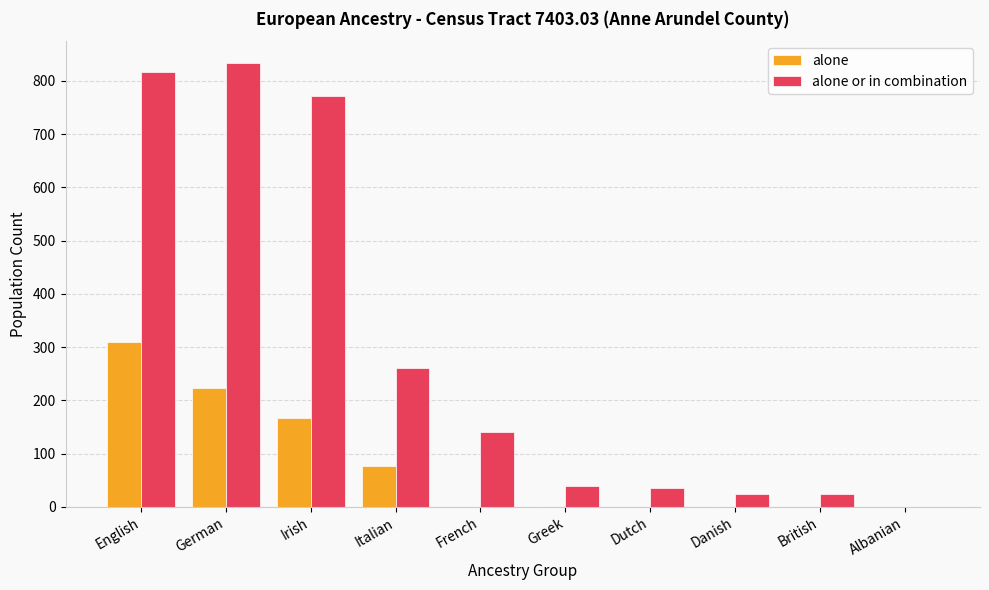

Which series changed the most between German and British?

alone or in combination